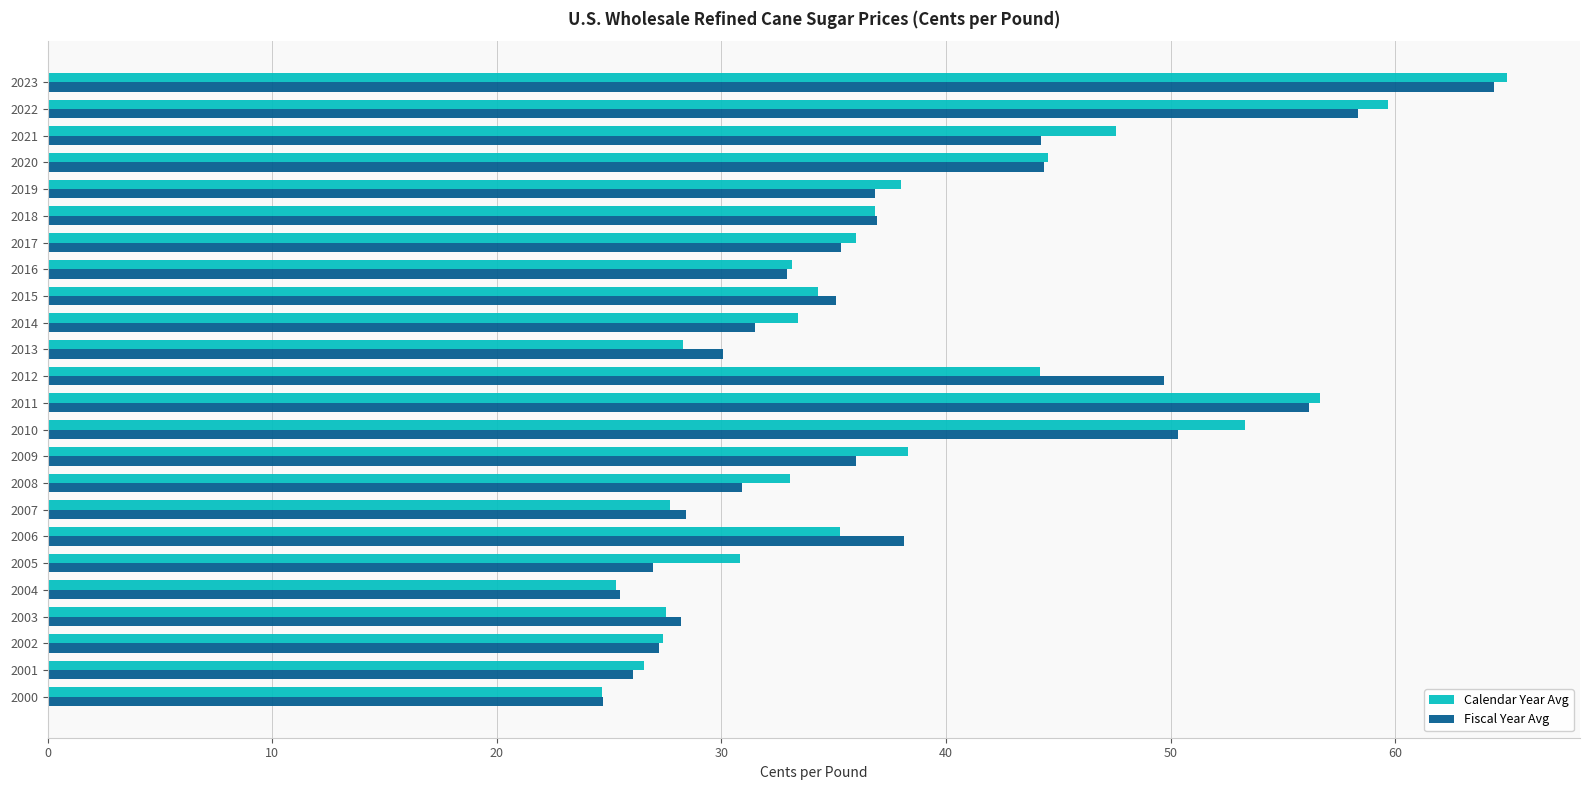

True or false: Fiscal Year Avg has a value of 32.9 at 2016.

True